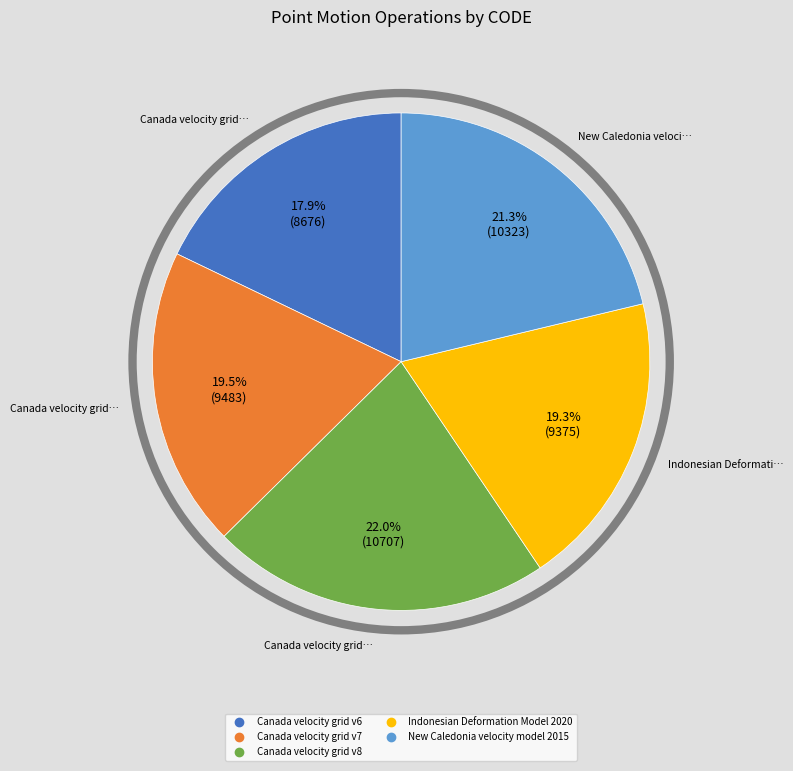

Does any single category account for the majority?

No